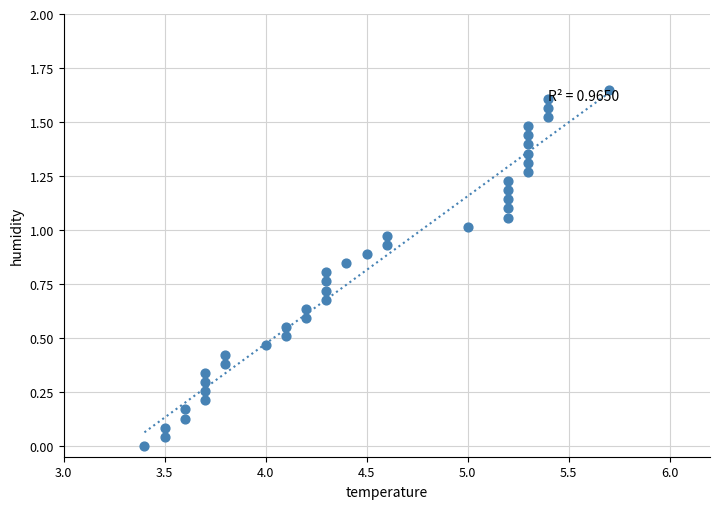

What is the range of X values (max minus min)?

2.3